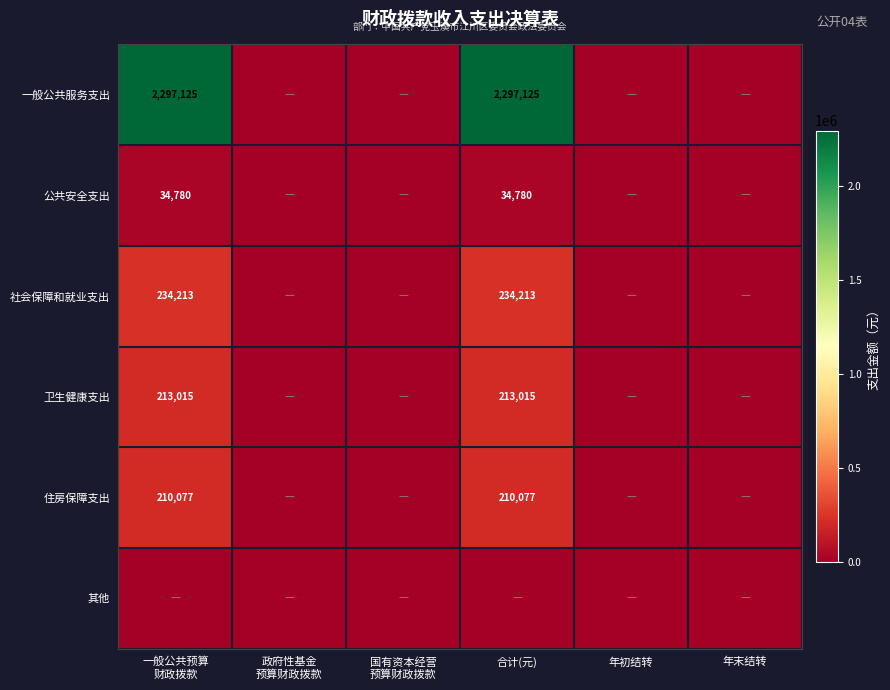

Which has a higher value, 政府性基金
预算财政拨款 or 年初结转?

政府性基金
预算财政拨款